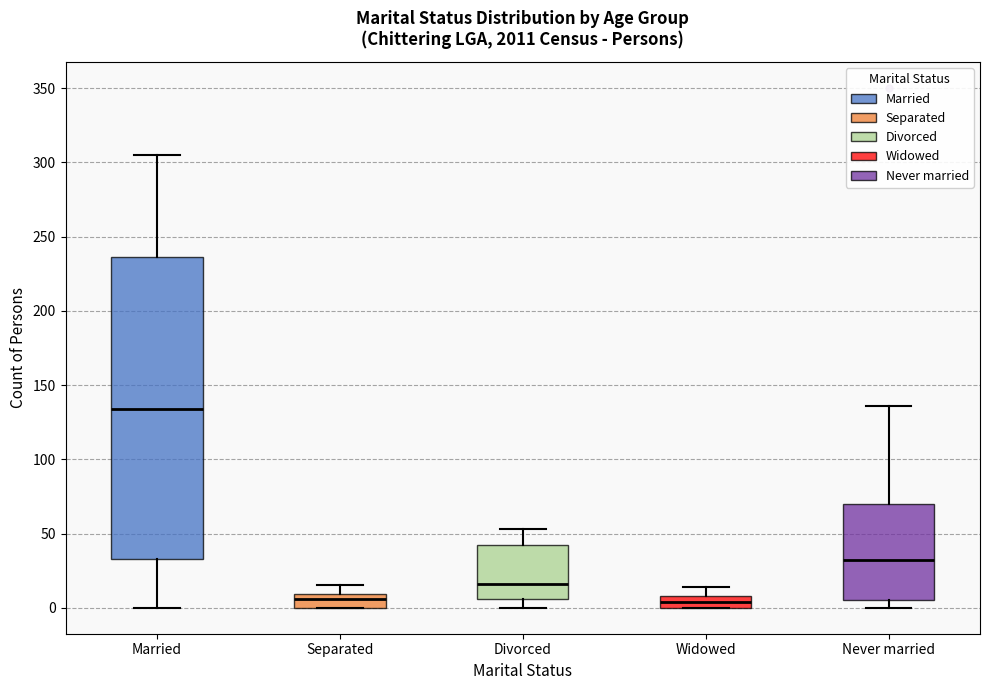

Reading left to right, read every box against the y-axis: the position of its median line, the range the box covers, and the ends of its whiskers. The values are not printed on the chart, so give them approximately, as read against the axis.

Married: median 135, box 35 to 235, whiskers 0 to 305
Separated: median 5, box 0 to 10, whiskers 0 to 15
Divorced: median 15, box 5 to 40, whiskers 0 to 55
Widowed: median 5, box 0 to 10, whiskers 0 to 15
Never married: median 30, box 5 to 70, whiskers 0 to 135